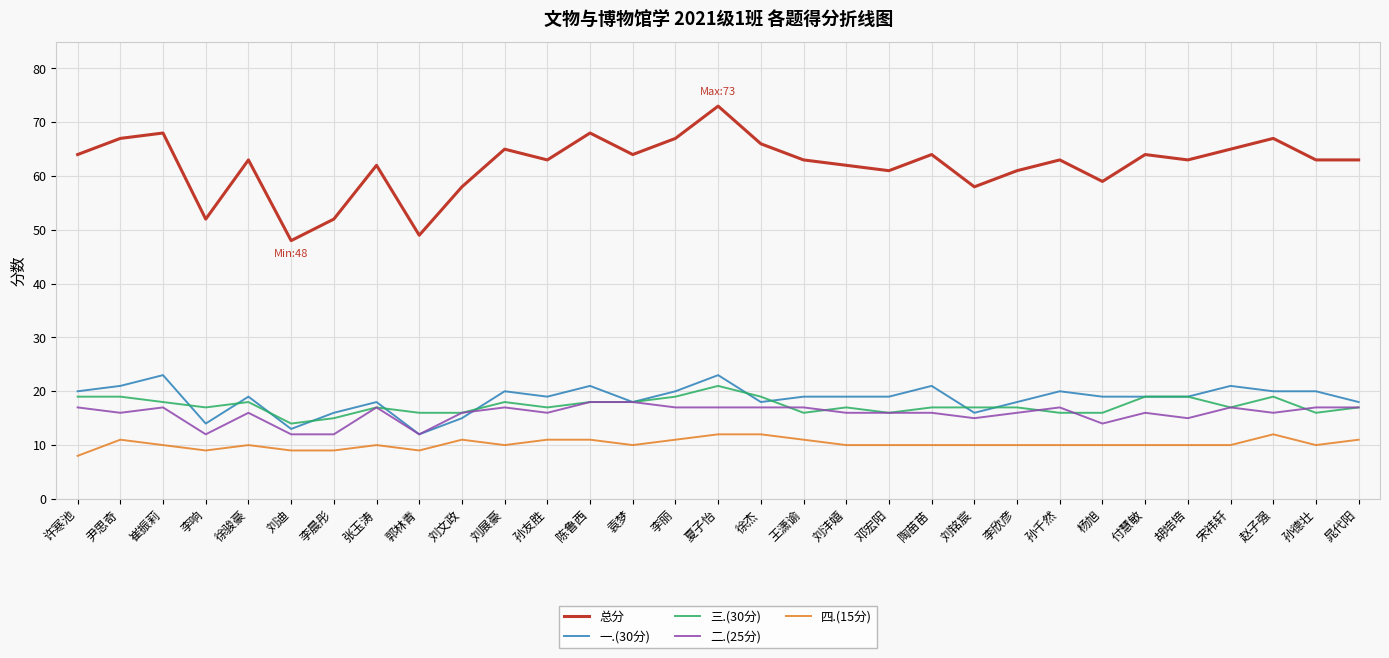

The value of 总分 at 张玉涛 is 62. True or false?

True